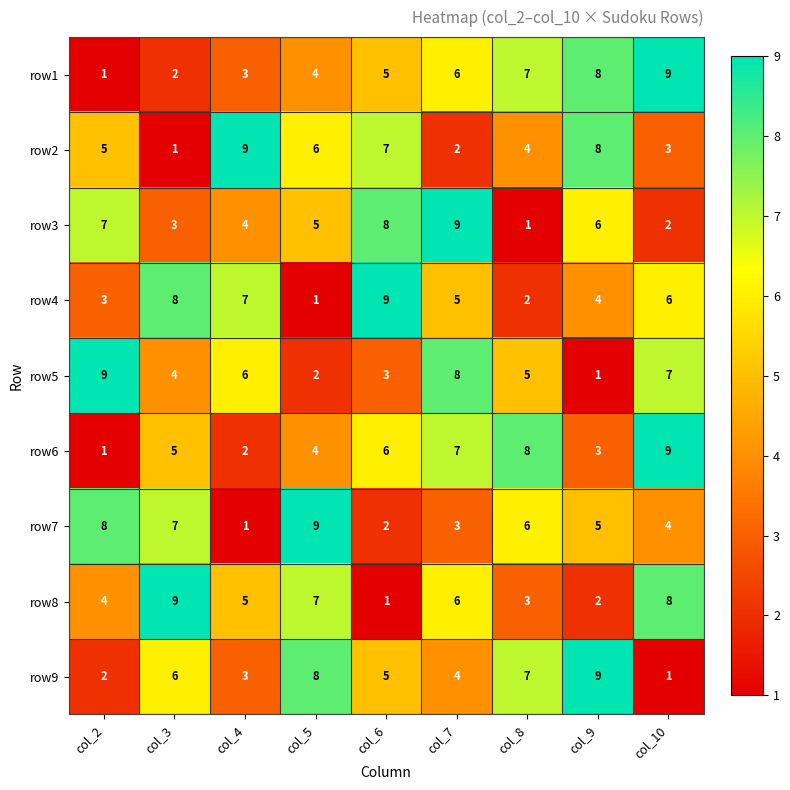

List the labels in order of row4 value, largest first.

col_6, col_3, col_4, col_10, col_7, col_9, col_2, col_8, col_5